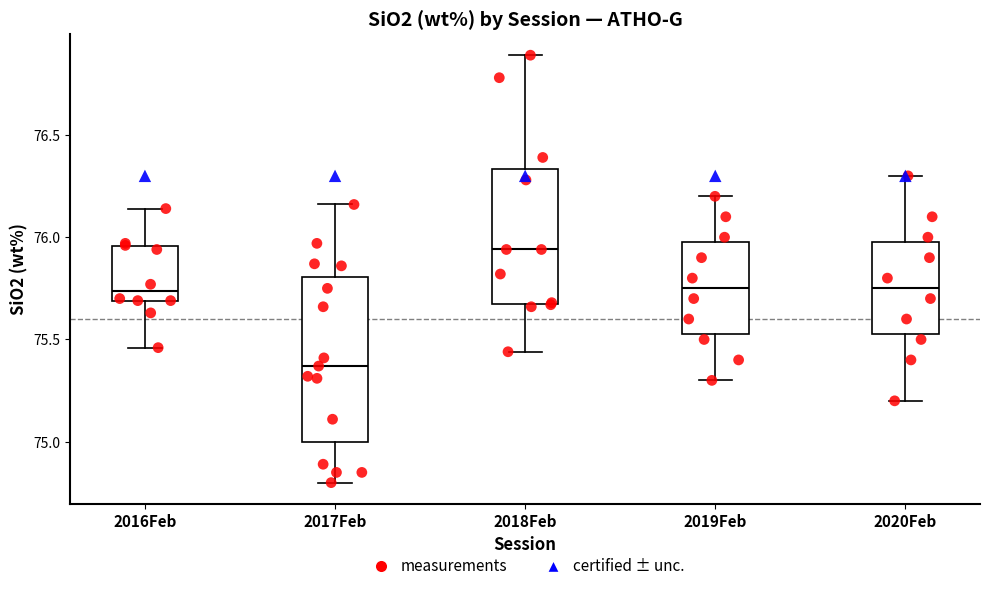

Which box is the tallest, from its lower edge to its upper edge?

2017Feb